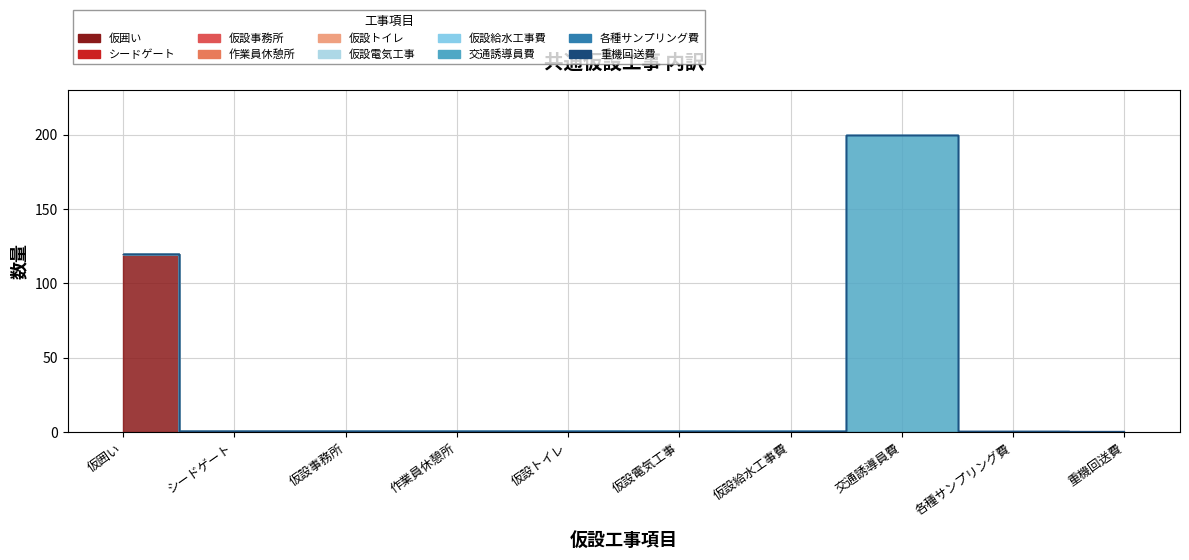

What is the label of the 7th point from the left?

仮設給水工事費